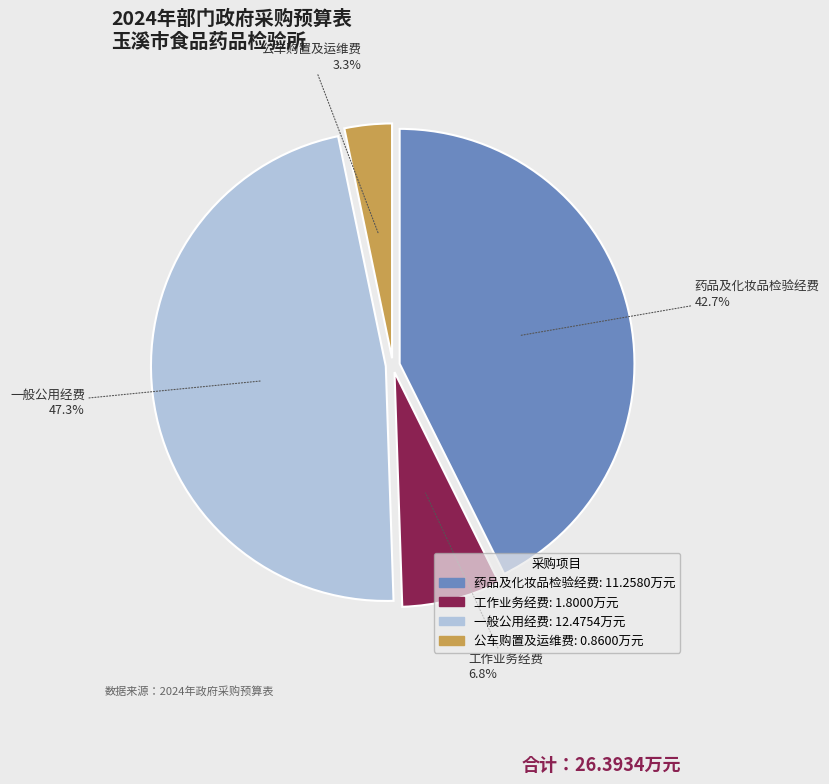

Does 一般公用经费 account for over 50% of the chart?

No